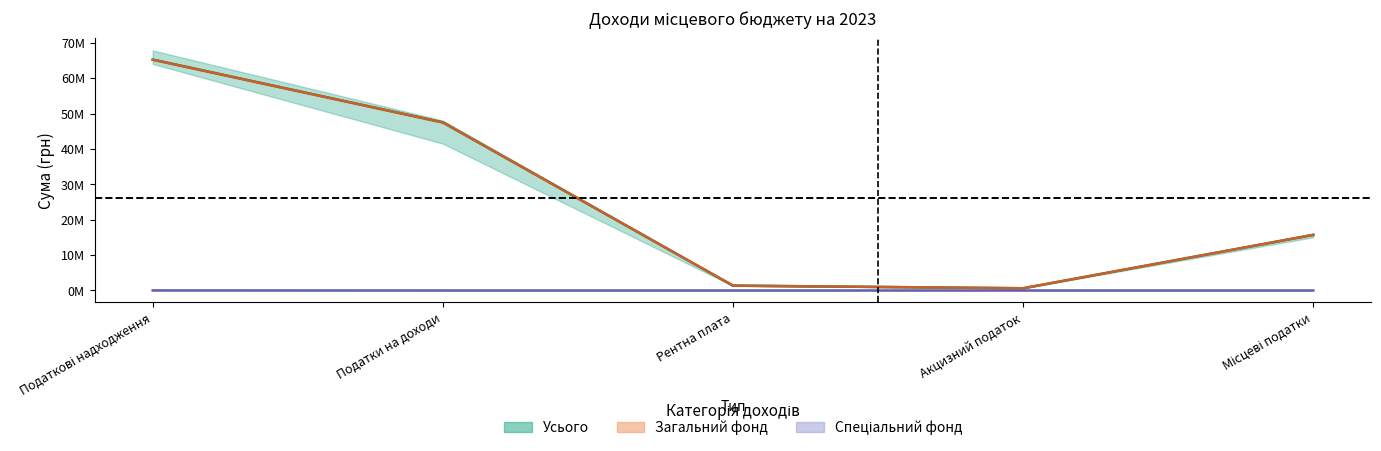

True or false: Загальний фонд and Усього intersect in this chart.

False